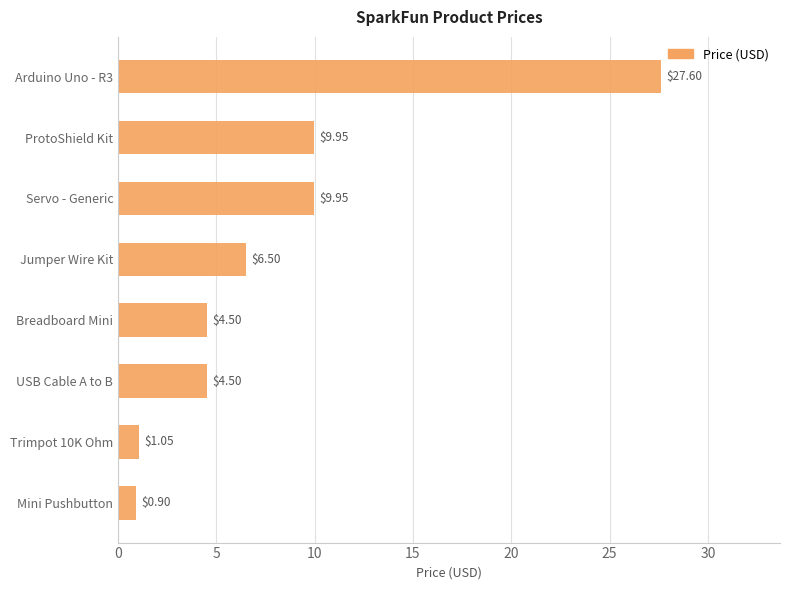

How many data points are above 6?

4